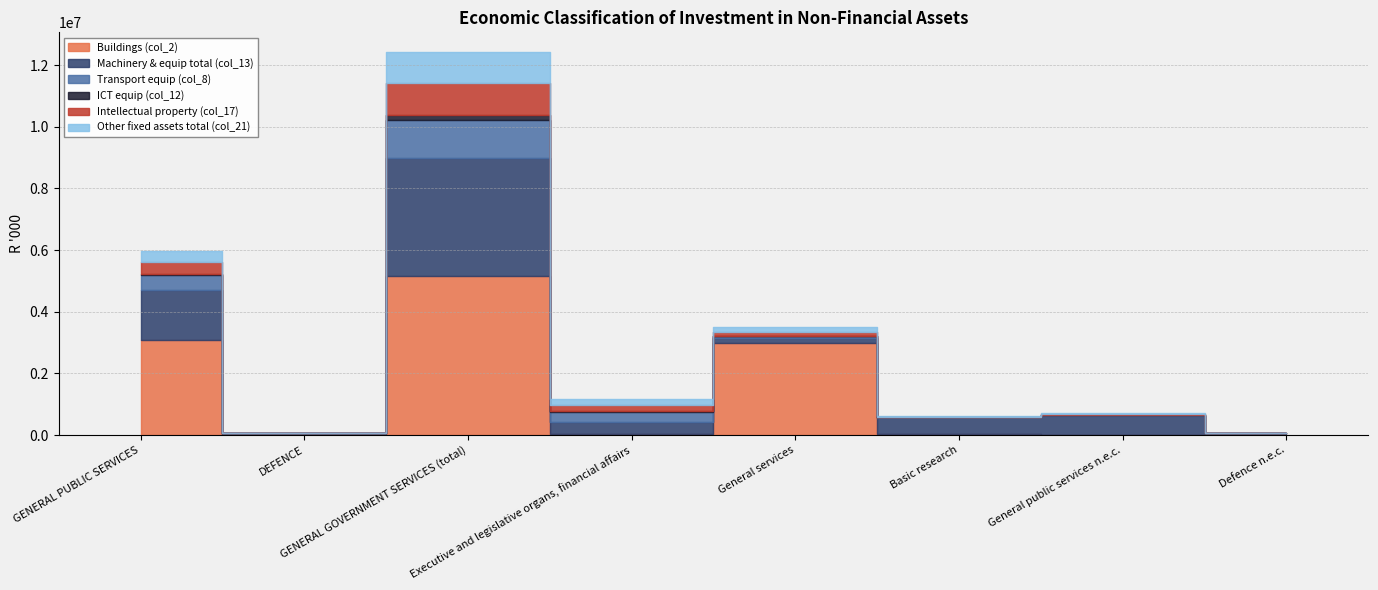

Which series has the widest spread of values?

Buildings (col_2)